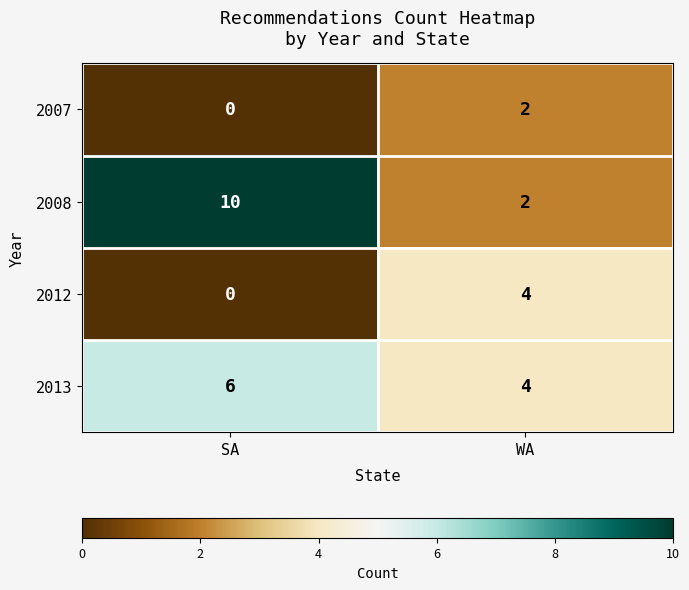

The 2012 series shows 4 at WA. True or false?

True